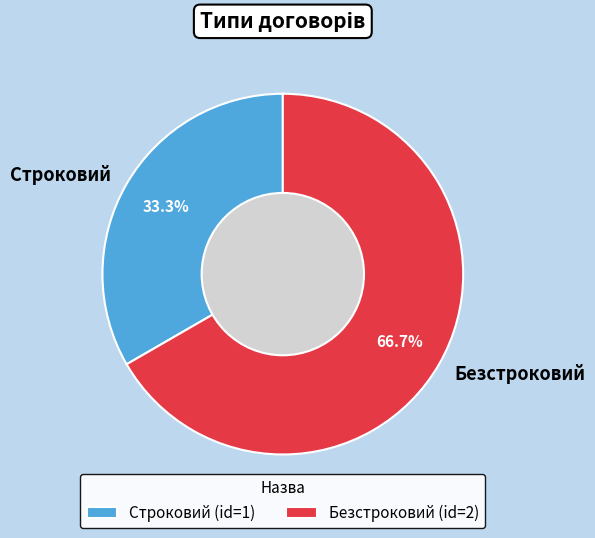

The Безстроковий slice represents 67% of the pie. True or false?

True